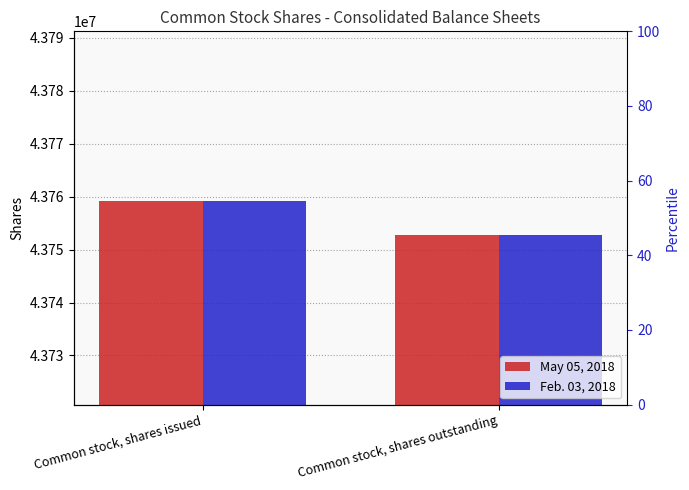

Does the chart contain stacked bars?

No